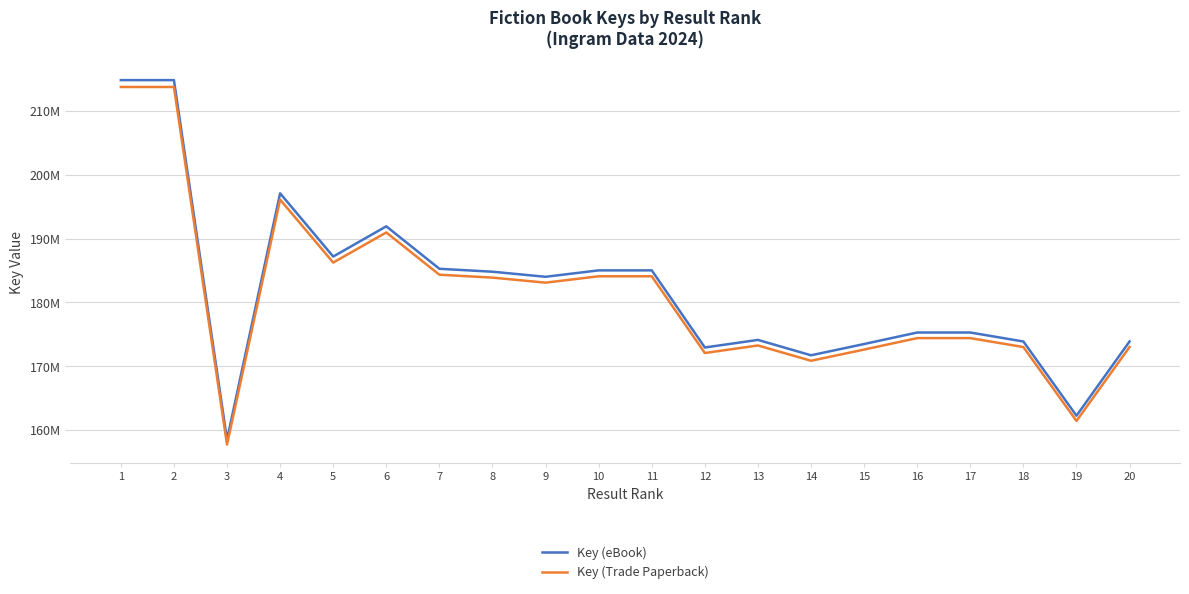

True or false: Key (Trade Paperback) and Key (eBook) cross at least once.

False